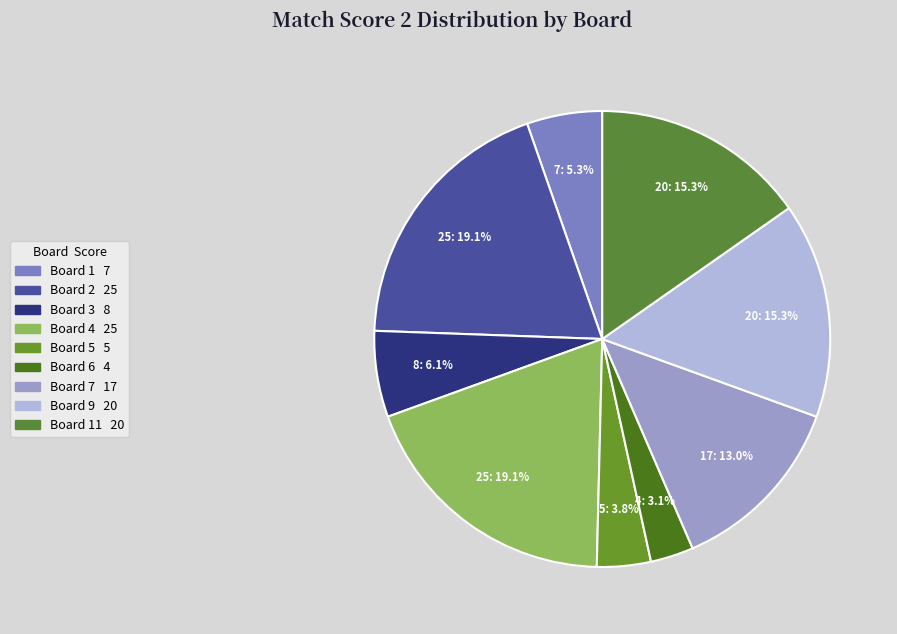

Count the number of slices in the pie.

9